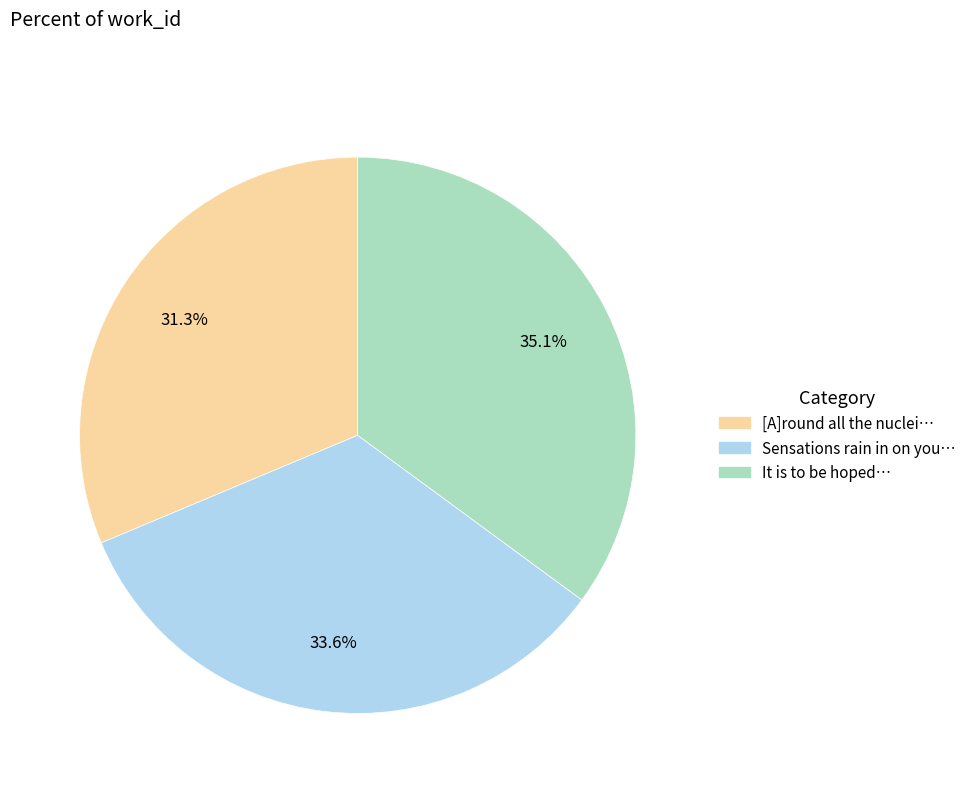

Is there any slice that represents more than half of the pie?

No